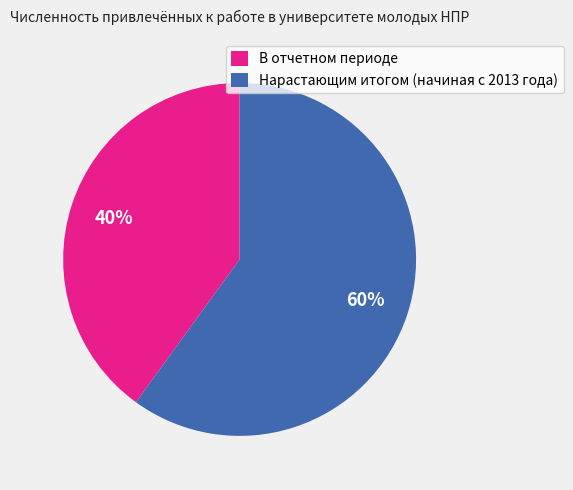

Combined, do Нарастающим итогом (начиная с 2013 года) and В отчетном периоде account for over 50%?

Yes